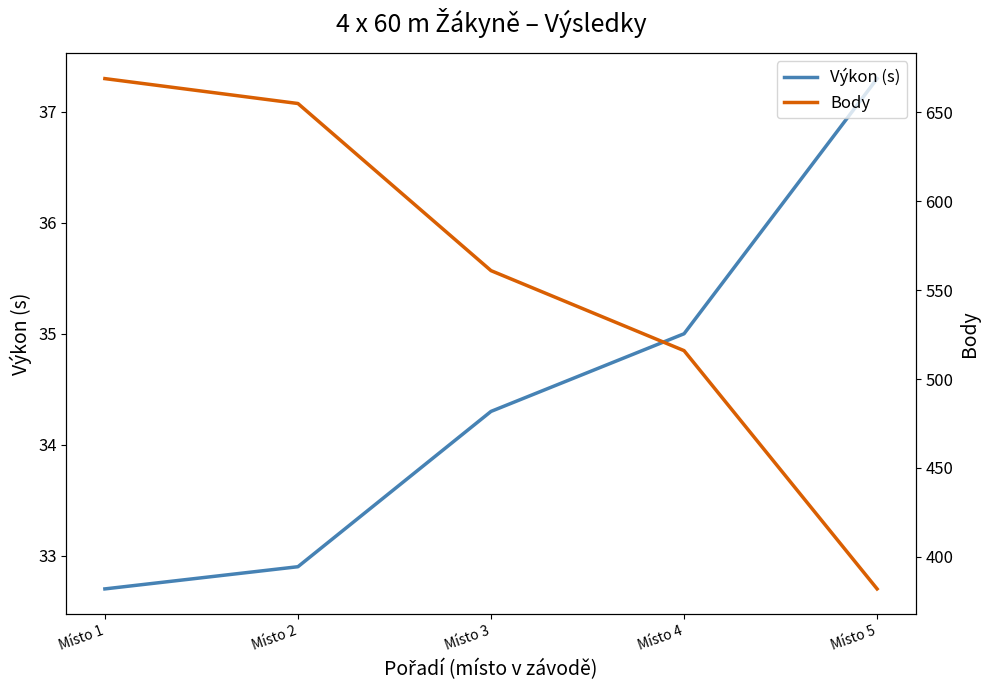

What are all the series names shown in the legend?

Výkon (s), Body